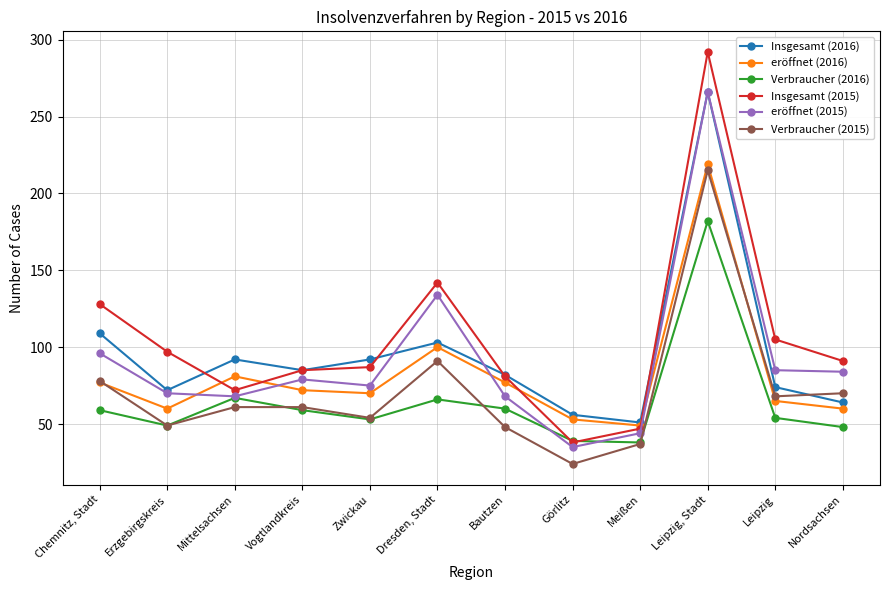

True or false: Verbraucher (2016) has more than 0 interior local peaks.

True